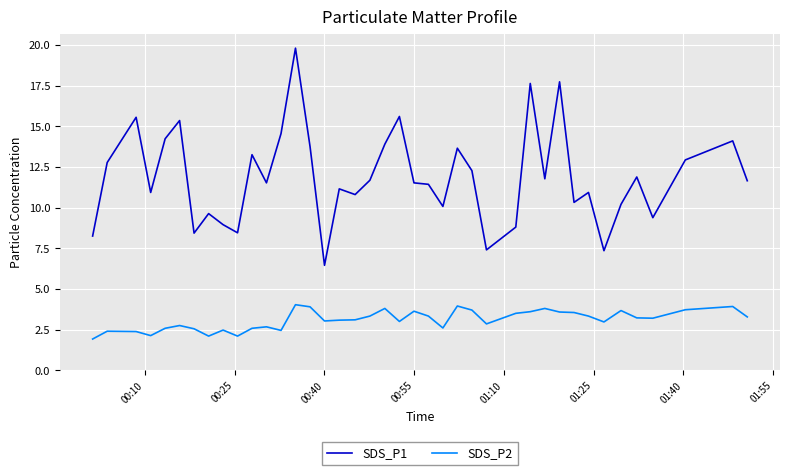

True or false: SDS_P2 and SDS_P1 cross at least once.

False